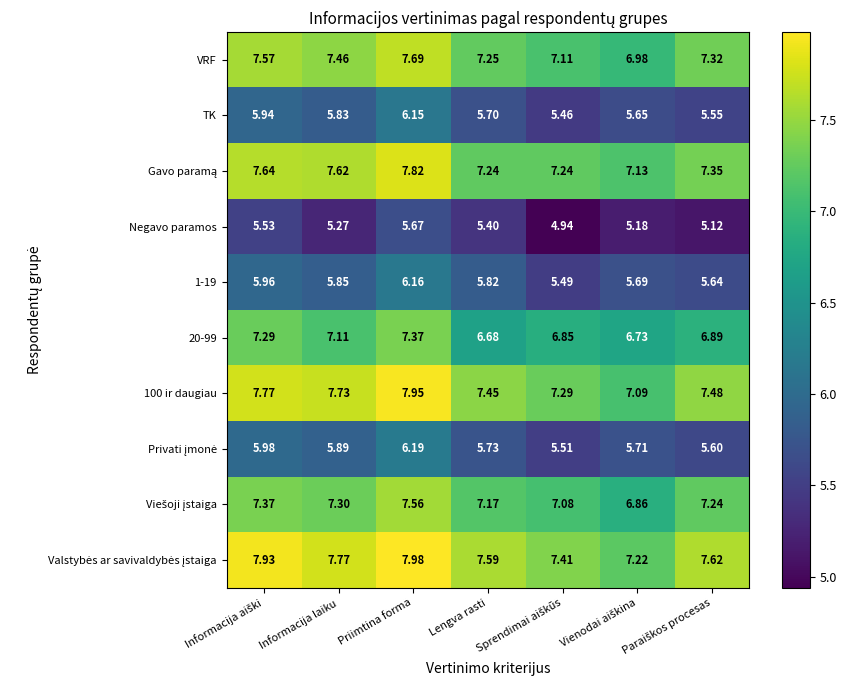

Which category has the highest value in the 20-99 series?

Priimtina forma